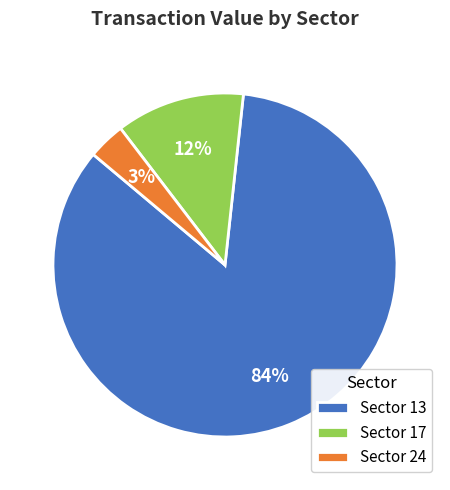

To the nearest percent, what is the combined percentage of Sector 13 and Sector 17?

97%